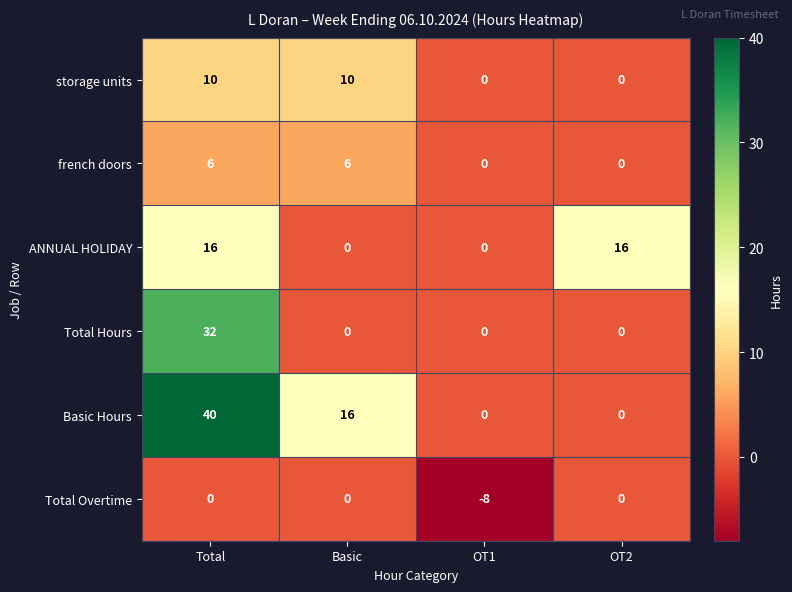

Which series has the widest spread of values?

Basic Hours